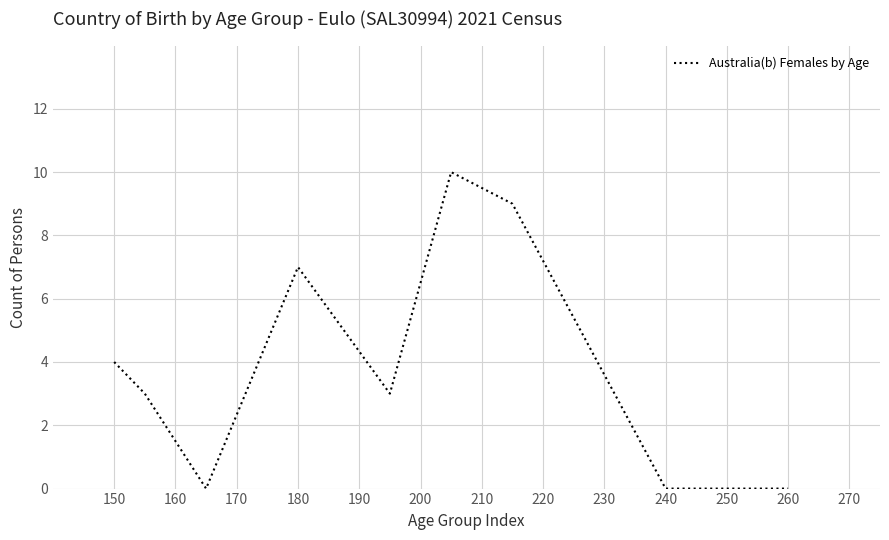

True or false: there are more than 2 points higher than both neighbors.

False